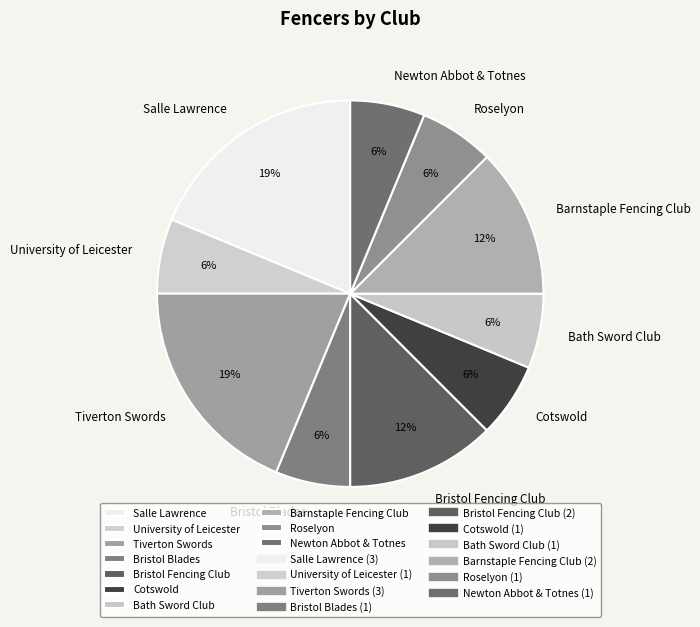

Approximately how many times larger is the value at University of Leicester compared to Salle Lawrence?

0.3